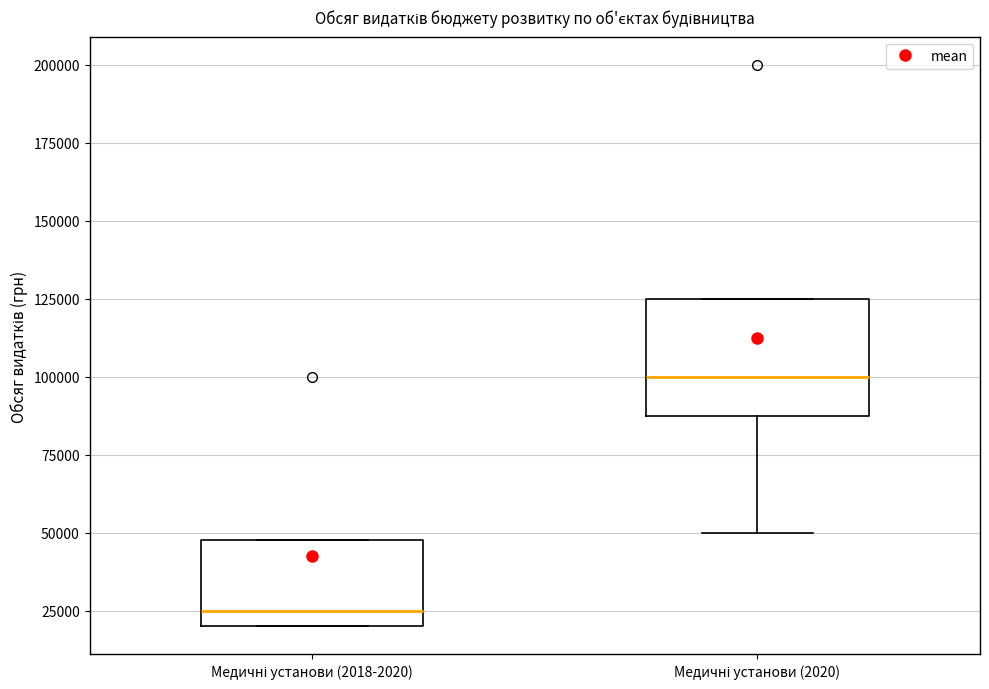

Where is the upper edge of the box for Медичні установи (2018-2020) on the y-axis? The values are not printed on the chart, so give them approximately, as read against the axis.

50000